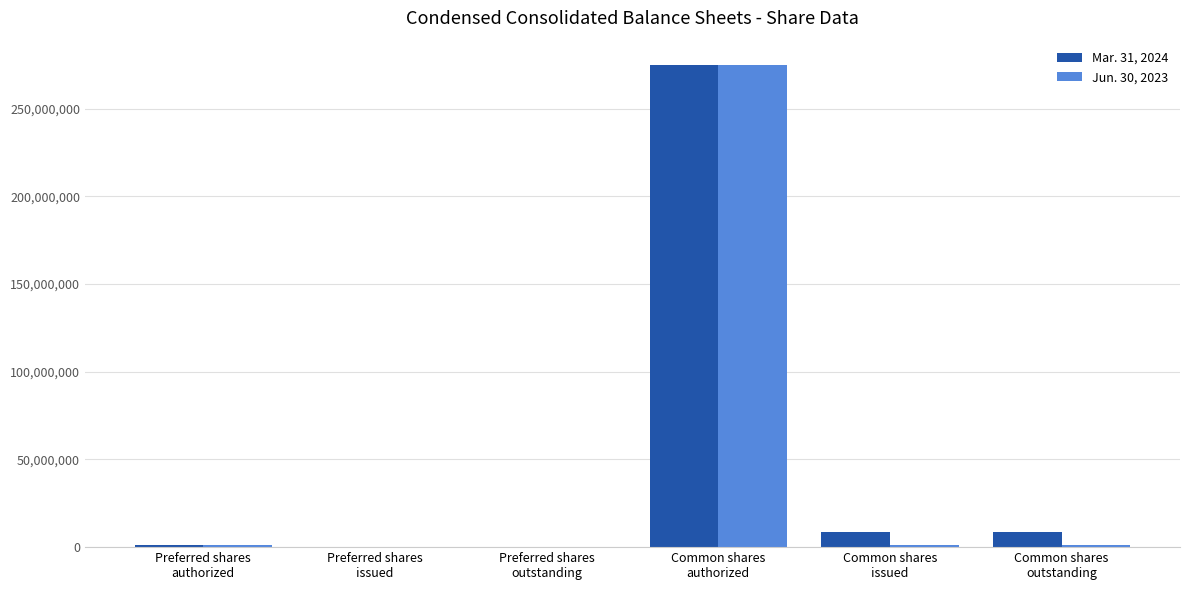

What is the maximum value shown in the chart?

275000000